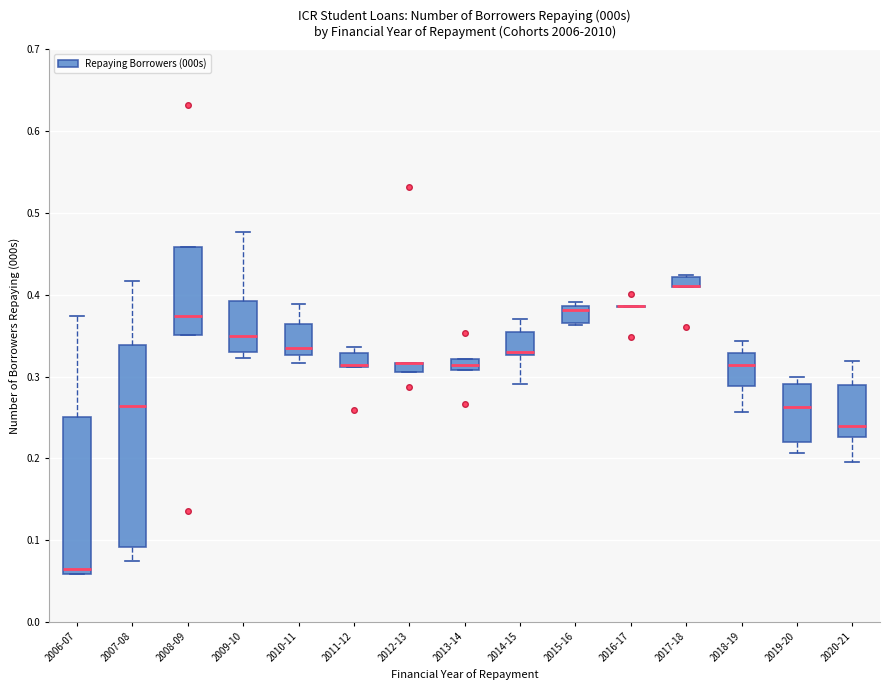

Comparing the boxes themselves (not the whiskers), which one is the tallest?

2007-08